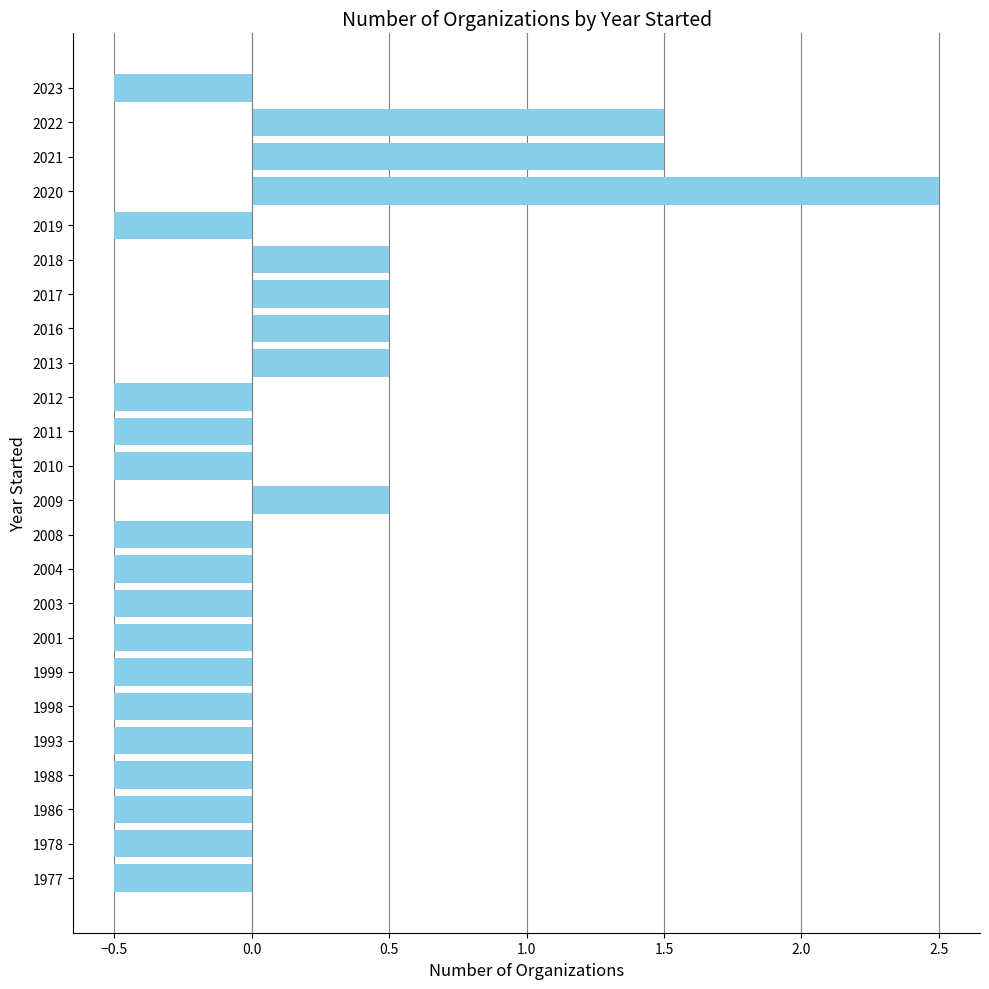

What is the difference between the maximum and minimum values?

3.0